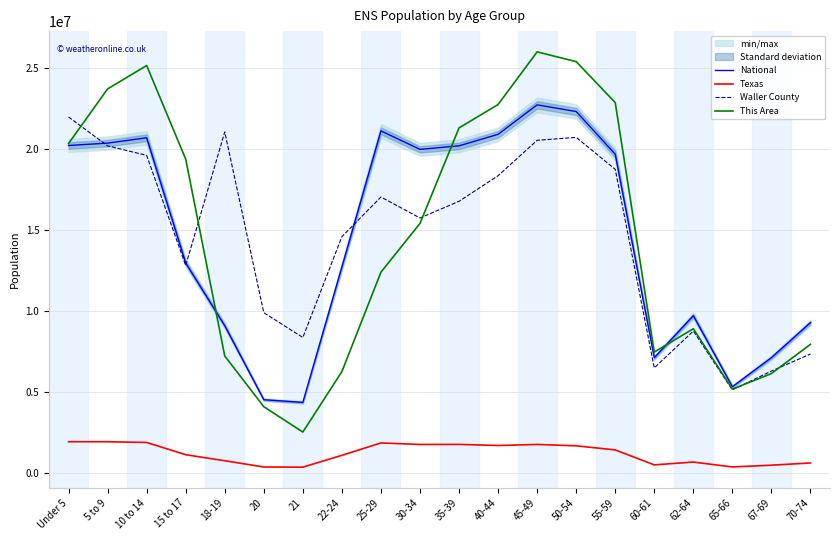

What is the label of the 6th point from the right?

55-59